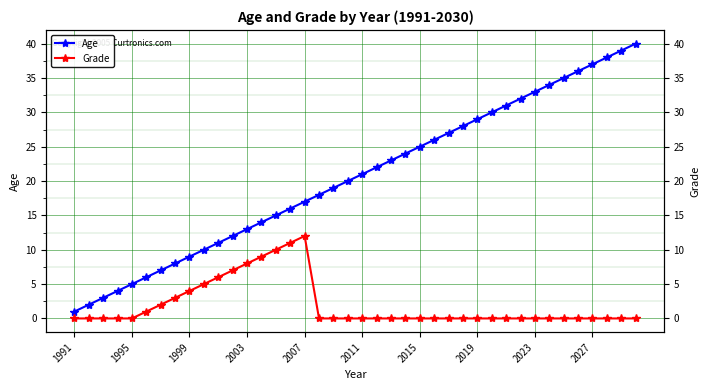

Is it true that Age equals 58 at 39?

False